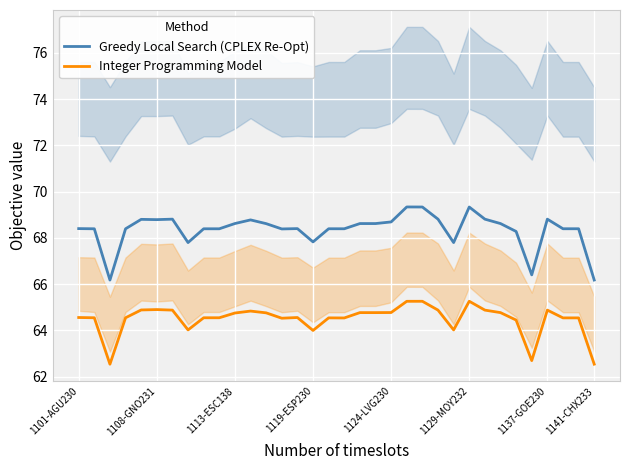

At which label does Greedy Local Search (CPLEX Re-Opt) first exceed 68?

1101-AGU230